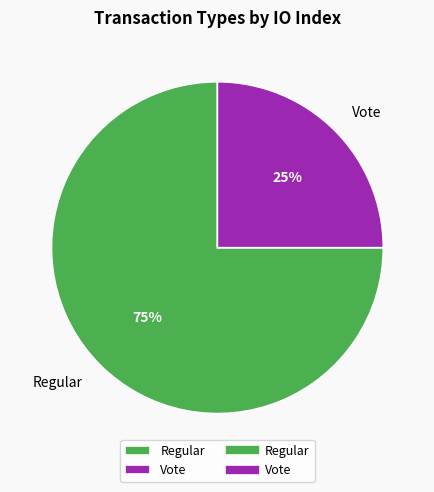

To the nearest percent, what is the difference between the largest and smallest slice percentages?

50%